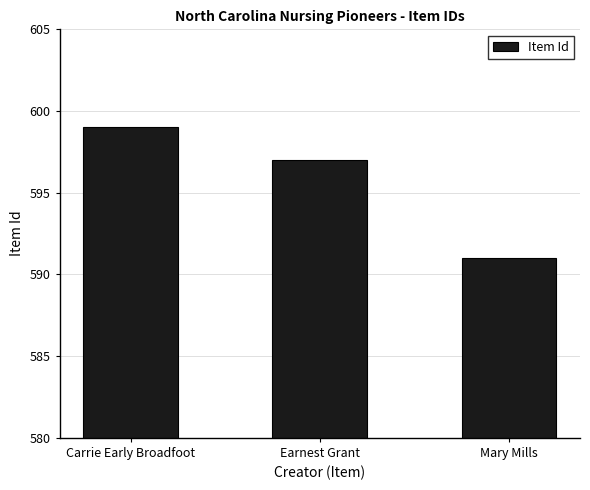

What is the difference between the values at Carrie Early Broadfoot and Mary Mills?

8